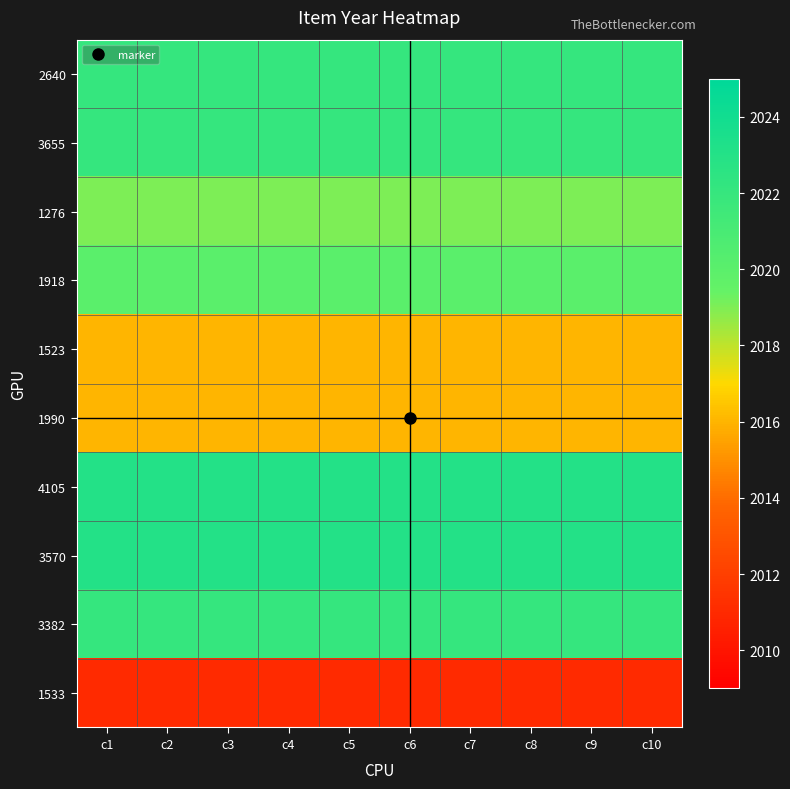

Between c7 and c10, which is larger?

c7